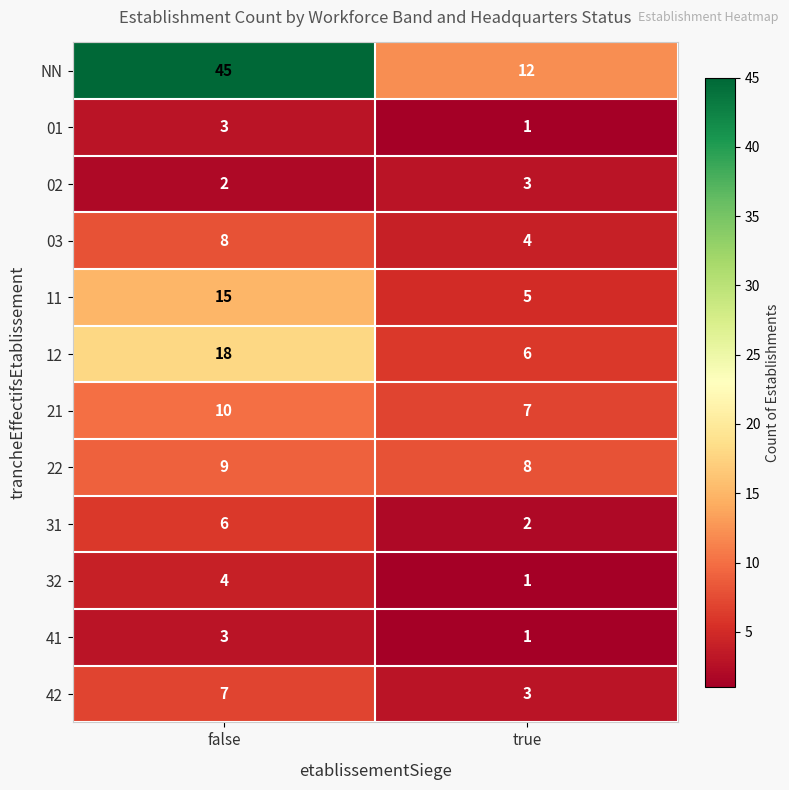

What is the spread (max minus min) of values at true?

11